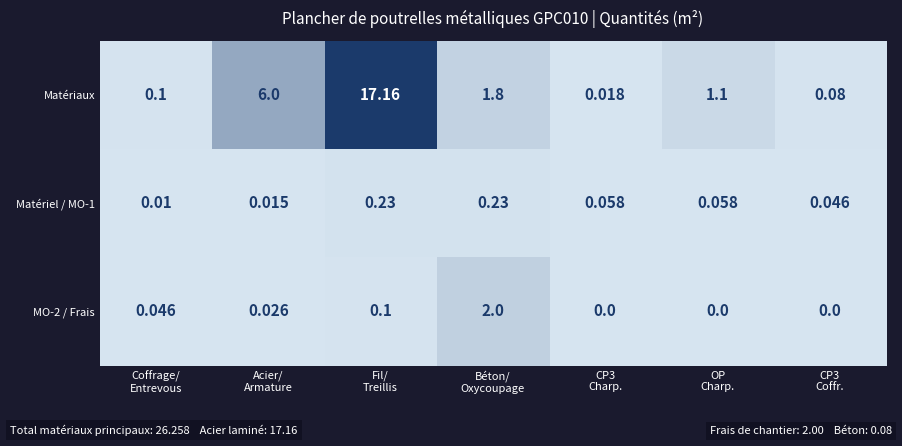

Which label corresponds to the largest value in the chart?

Fil/
Treillis